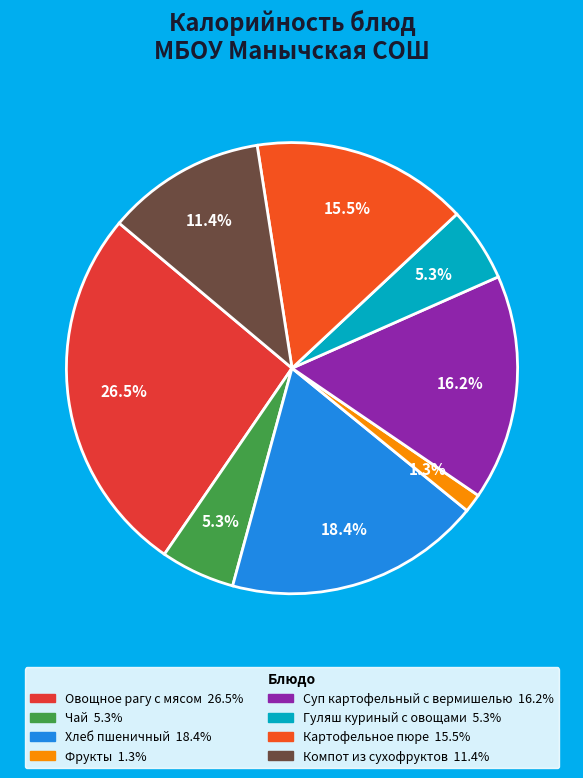

Which slice is the largest?

Овощное рагу с мясом